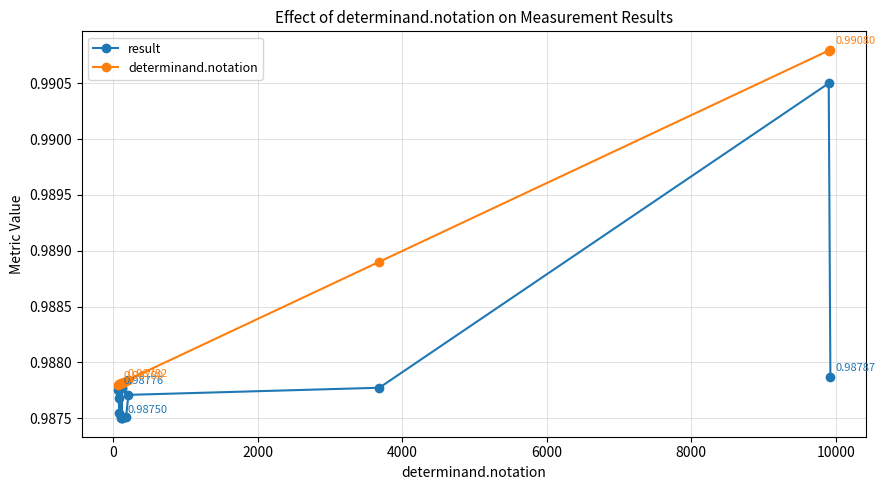

Count the number of data series in this chart.

2